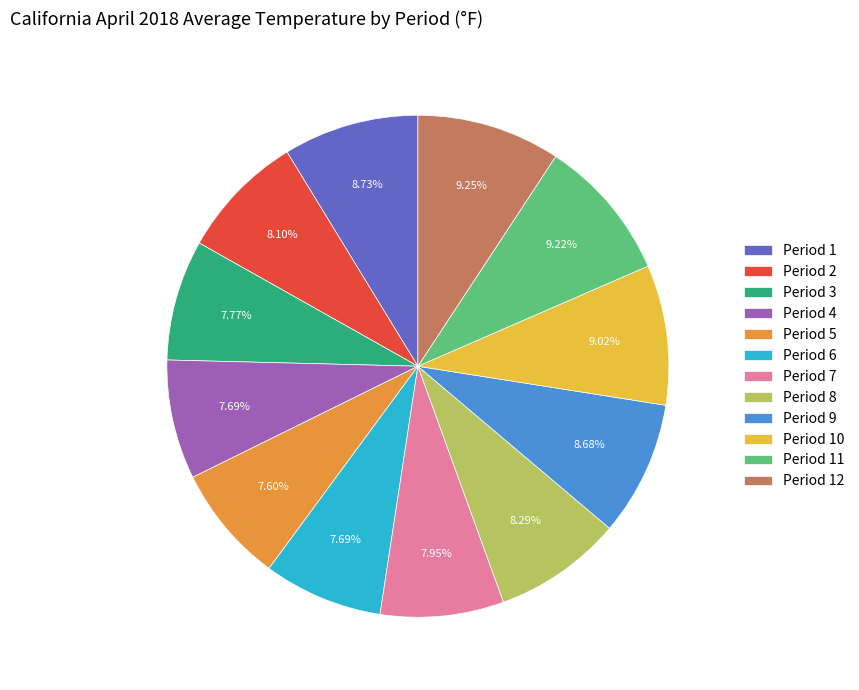

To the nearest percent, what is the combined percentage of Period 6 and Period 11?

17%